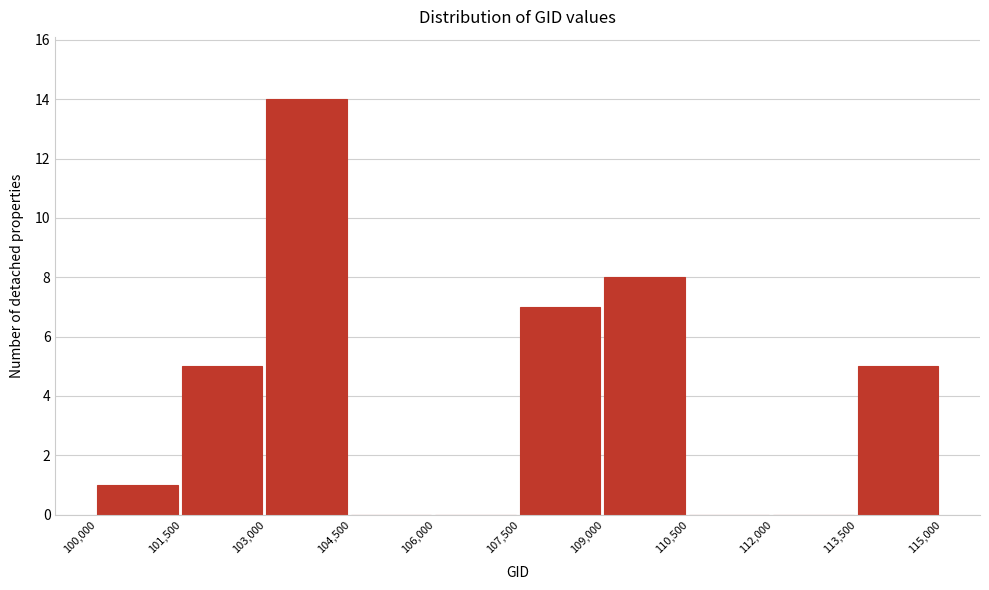

Reading left to right, transcribe this chart: for each bar, give the range it covers on the x-axis and its height. The values are not printed on the chart, so give them approximately, as read against the axis.

100,000 to 101,500: 1
101,500 to 103,000: 5
103,000 to 104,500: 14
104,500 to 106,000: 0
106,000 to 107,500: 0
107,500 to 109,000: 7
109,000 to 110,500: 8
110,500 to 112,000: 0
112,000 to 113,500: 0
113,500 to 115,000: 5